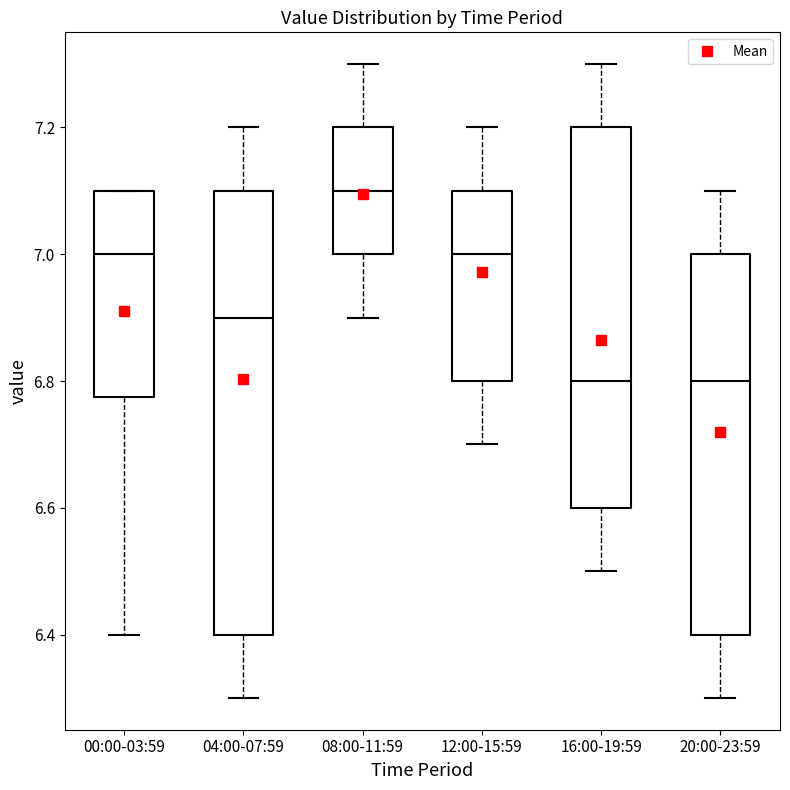

Reading left to right, transcribe this box plot: for each box, give where its median line is, the range the box spans, and where its two whiskers end, as read against the y-axis. The values are not printed on the chart, so give them approximately, as read against the axis.

00:00-03:59: median 7.00, box 6.78 to 7.10, whiskers 6.40 to 7.10
04:00-07:59: median 6.90, box 6.40 to 7.10, whiskers 6.30 to 7.20
08:00-11:59: median 7.10, box 7.00 to 7.20, whiskers 6.90 to 7.30
12:00-15:59: median 7.00, box 6.80 to 7.10, whiskers 6.70 to 7.20
16:00-19:59: median 6.80, box 6.60 to 7.20, whiskers 6.50 to 7.30
20:00-23:59: median 6.80, box 6.40 to 7.00, whiskers 6.30 to 7.10